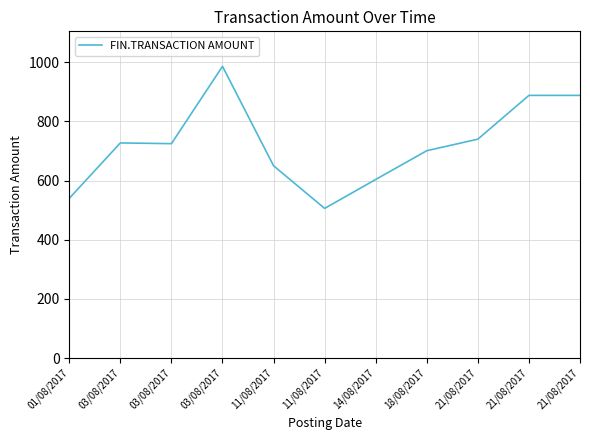

At which category does the chart reach its peak across all series?

03/08/2017